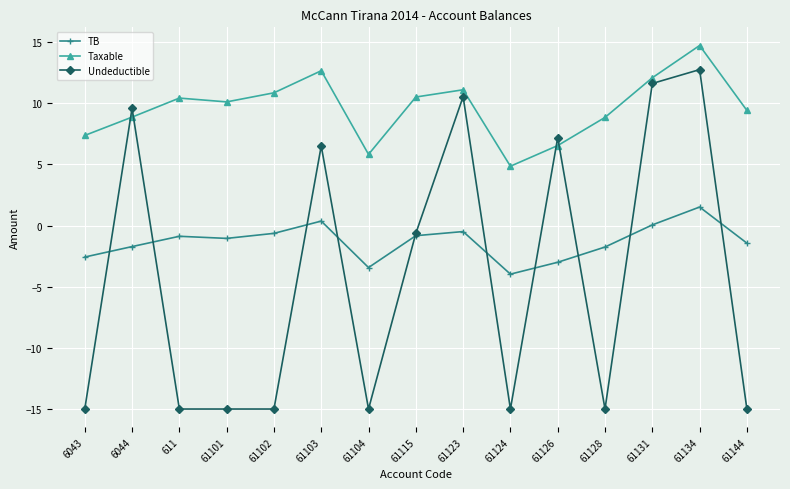

What is the label of the 15th point from the right?

6043